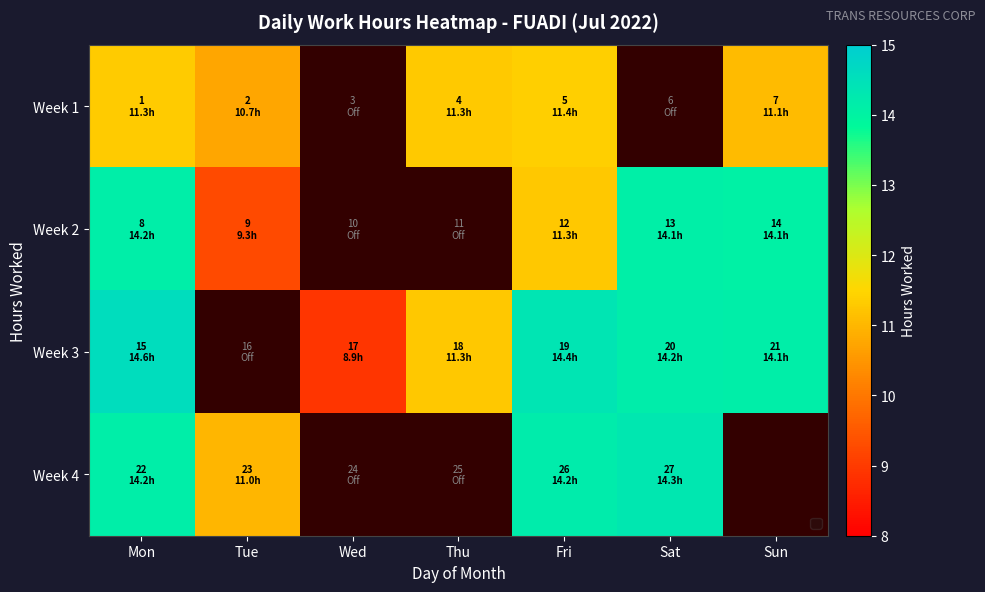

What is the greatest value displayed?

14.6